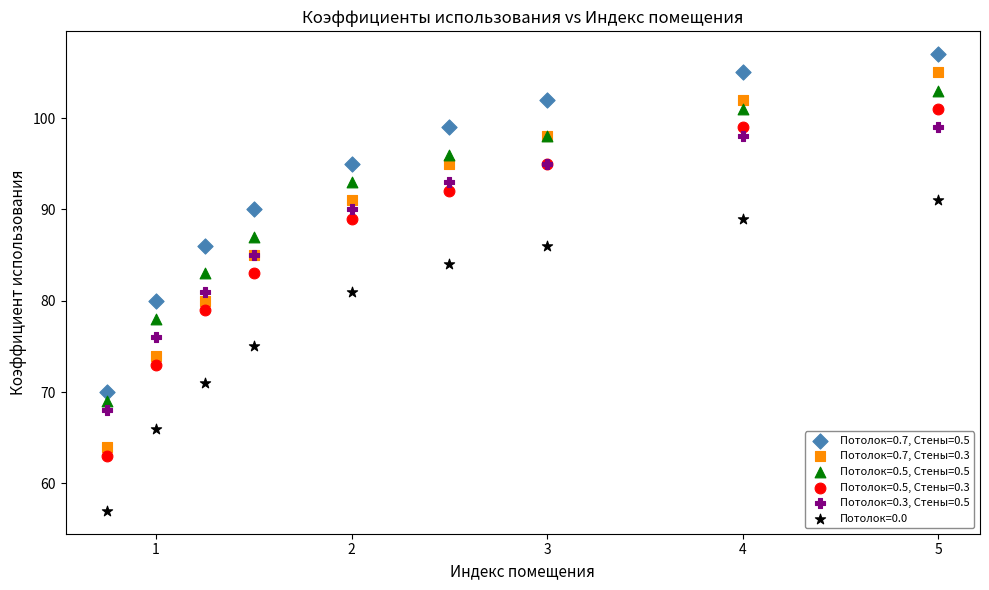

Which series has the widest spread of Y values?

Потолок=0.7, Стены=0.3